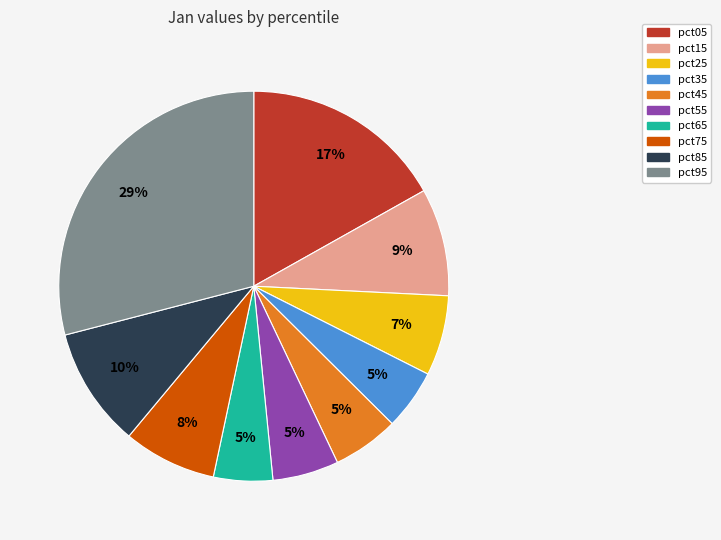

To the nearest percent, what percentage of the pie is pct85?

10%